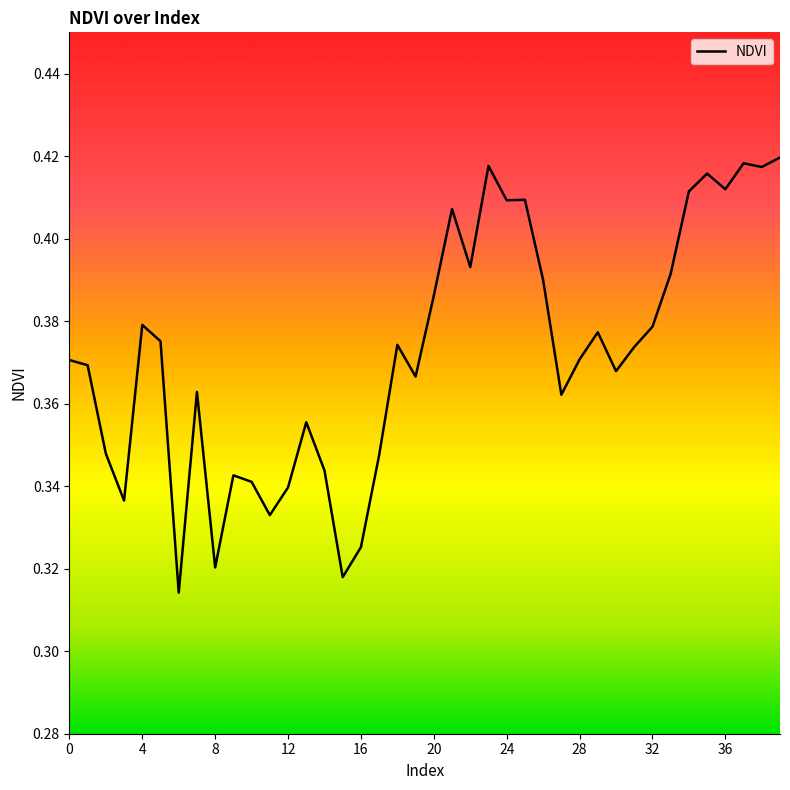

Is it true that the value at 36 is 0.6?

False